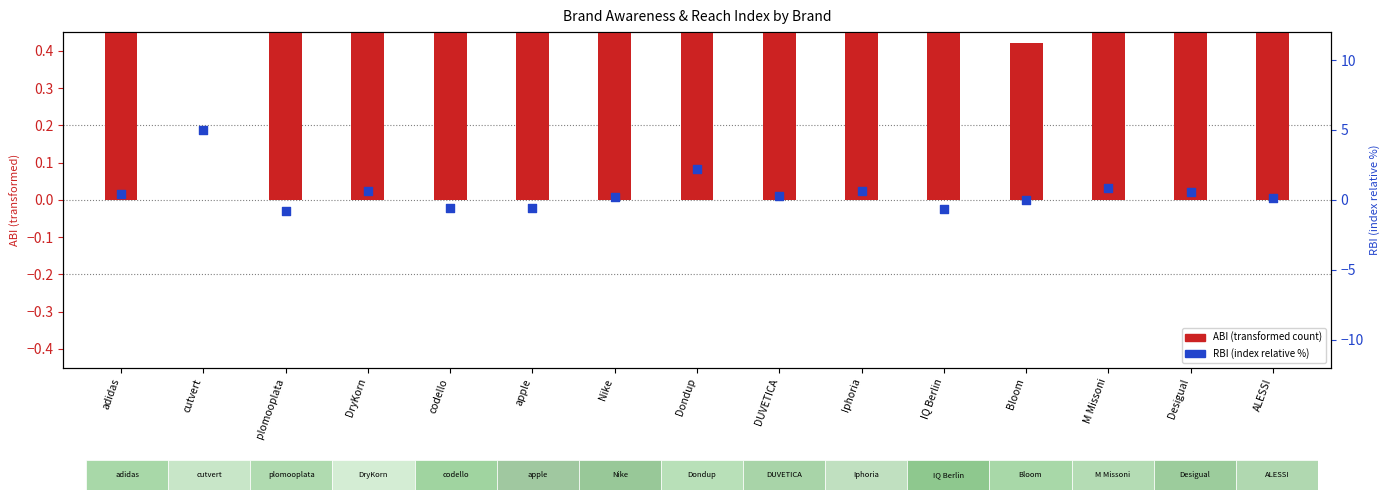

At which category is the sum across all series the highest?

cutvert